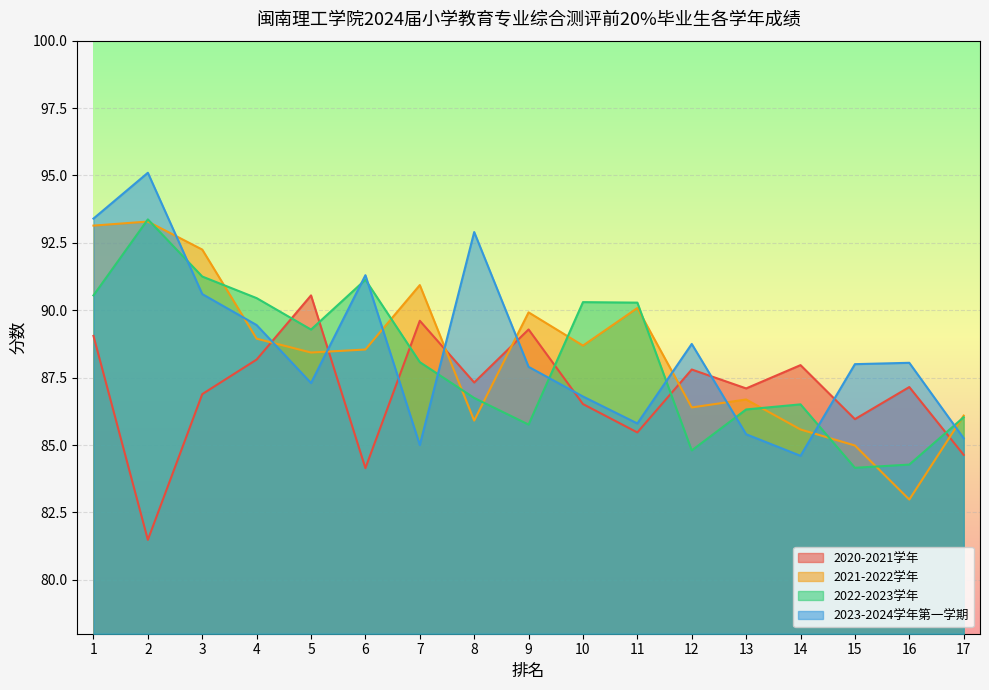

What is the value of the 2021-2022学年 point at the 1st from the left?

93.1